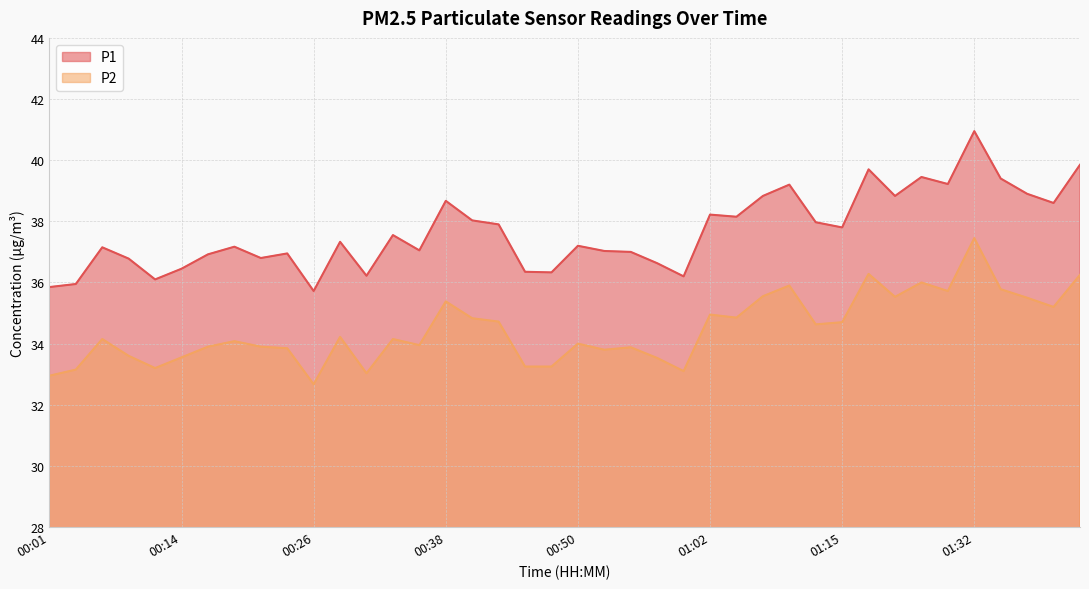

How many interior local valleys does the P1 series have?

12